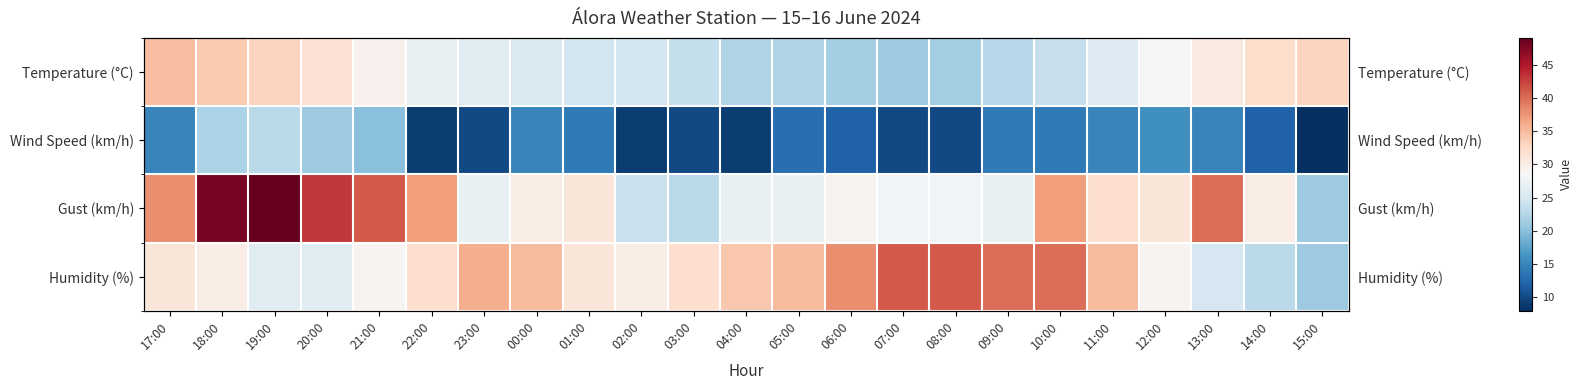

Which category has the highest value in the Humidity (%) series?

07:00